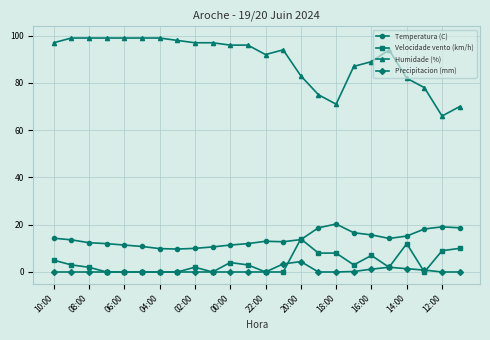

How many categories are shown in the chart?

24